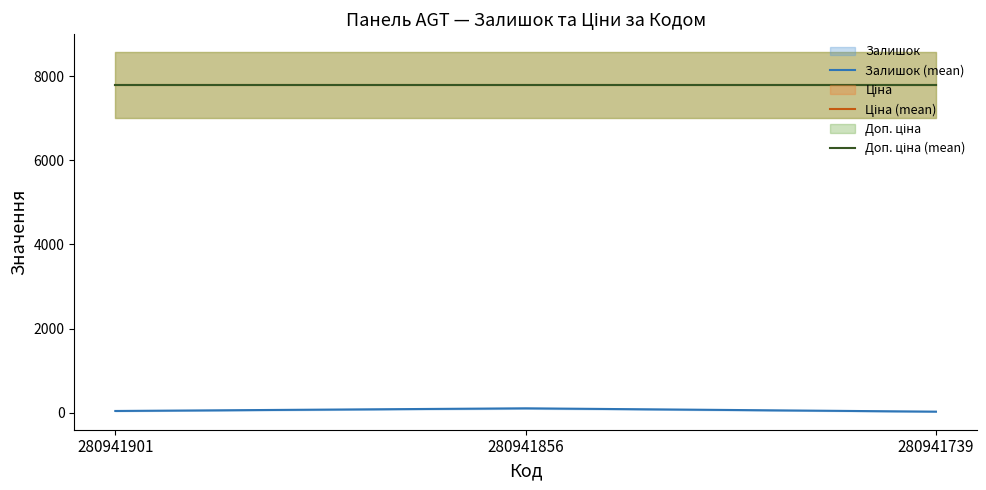

The Ціна (mean) series shows 7792.9 at 280941856. True or false?

True